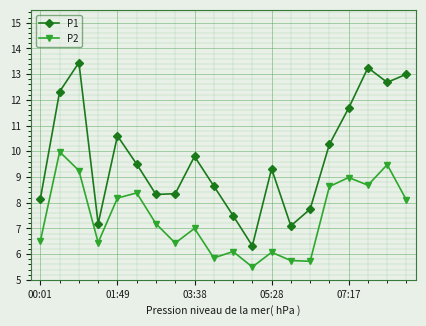

What are all the series names shown in the legend?

P1, P2